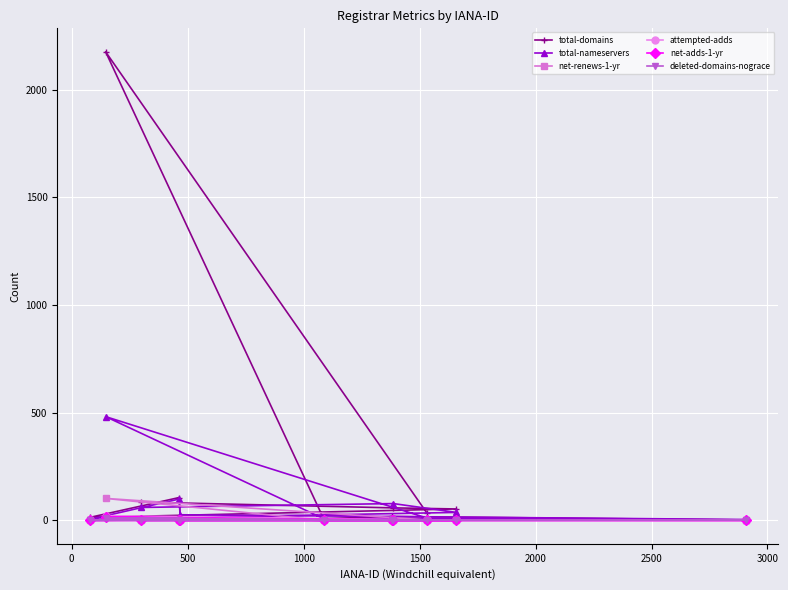

Which series has the largest total across all categories?

total-domains